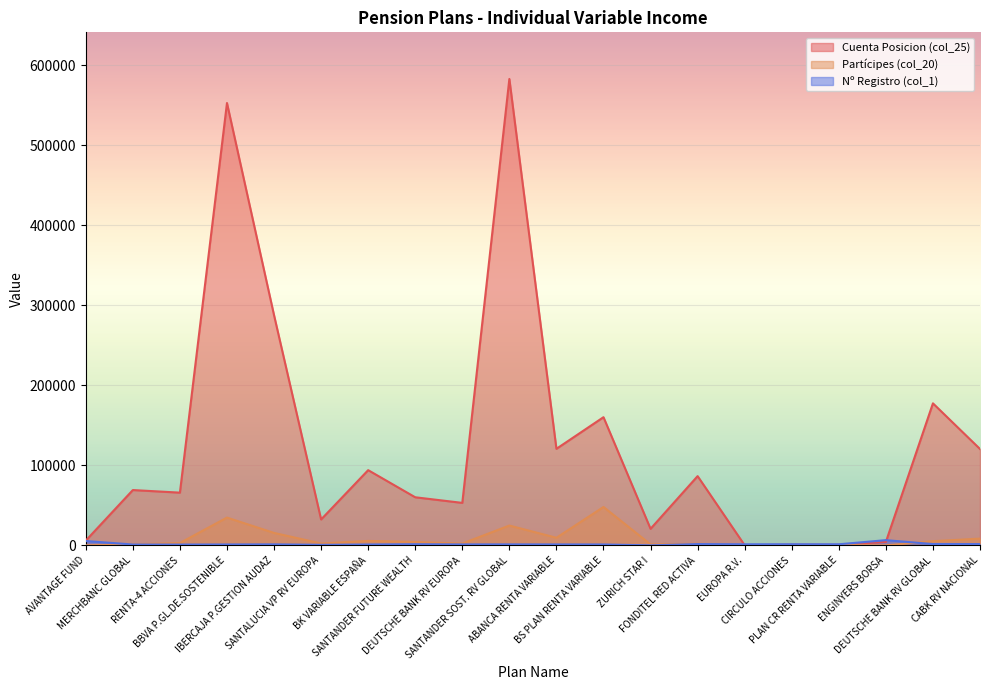

True or false: Cuenta Posicion (col_25) and Nº Registro (col_1) cross at least once.

True